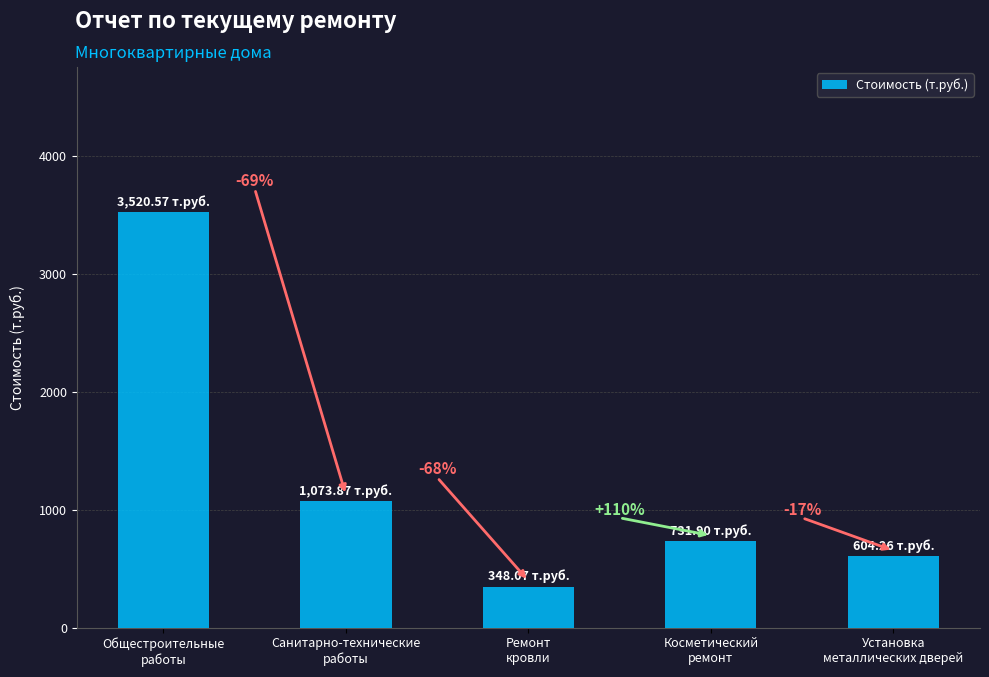

What is the ratio of the value at Санитарно-технические
работы to the value at Ремонт
кровли?

3.1